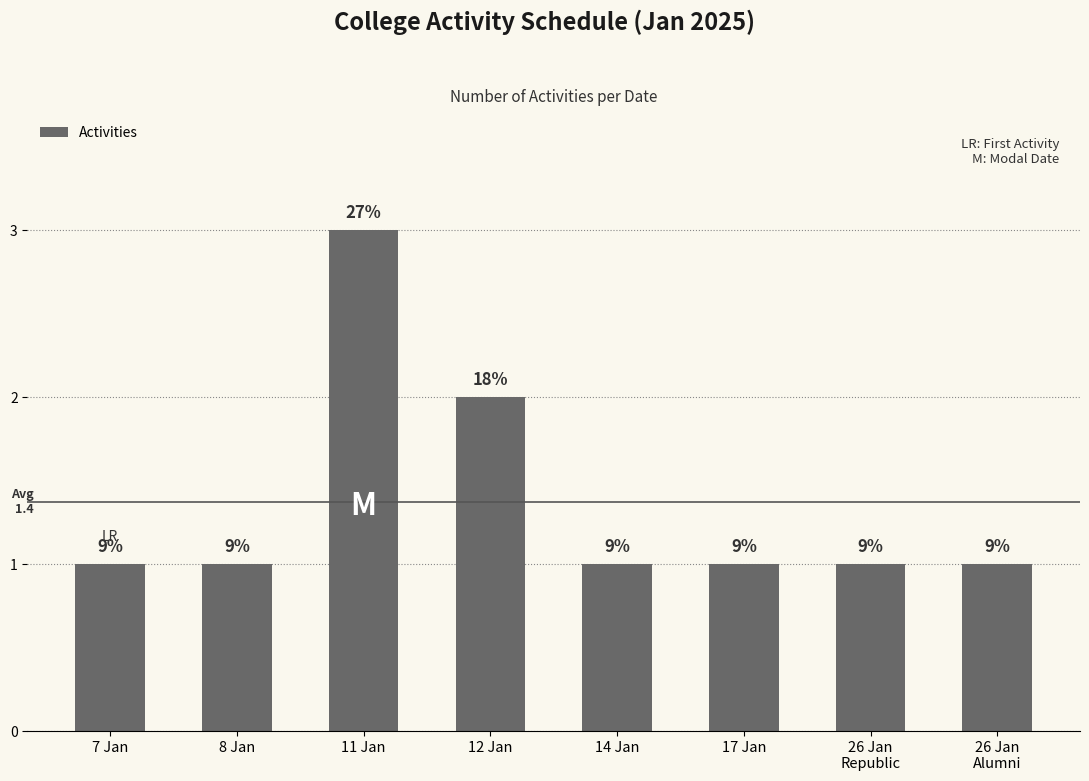

List the labels in order of value, smallest first.

7 Jan, 8 Jan, 14 Jan, 17 Jan, 26 Jan
Republic, 26 Jan
Alumni, 12 Jan, 11 Jan